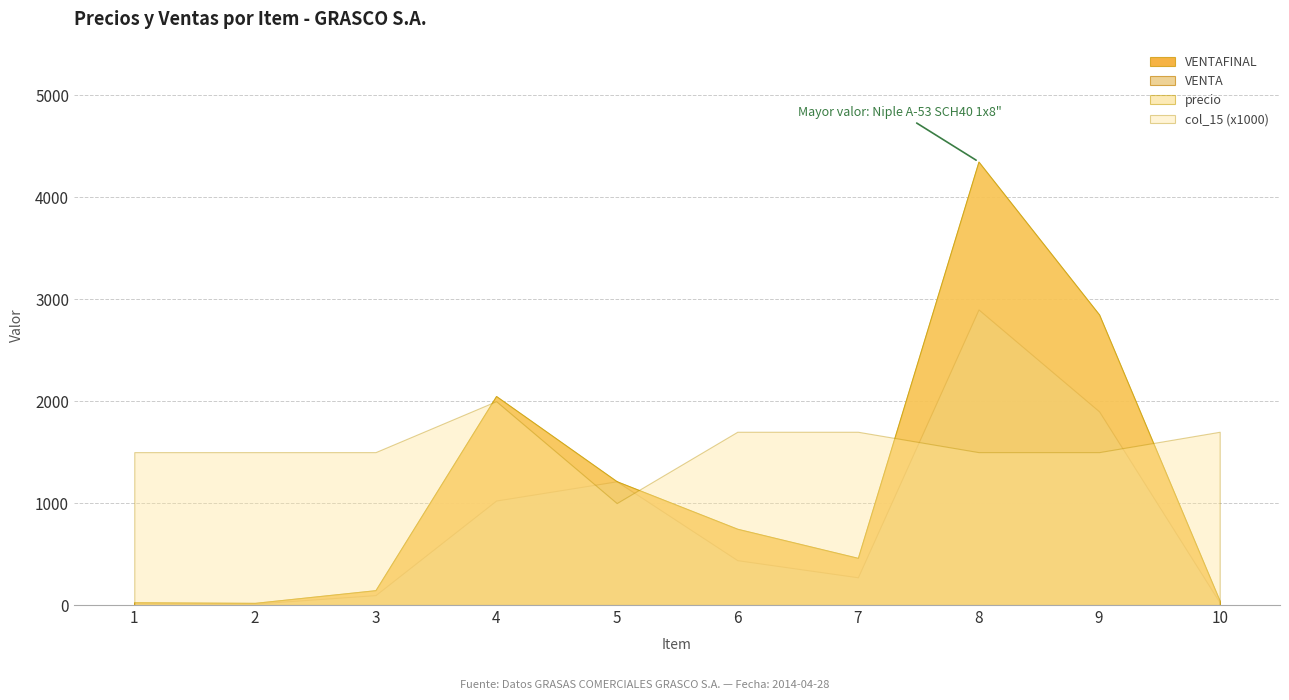

Which series has the widest spread of values?

VENTAFINAL